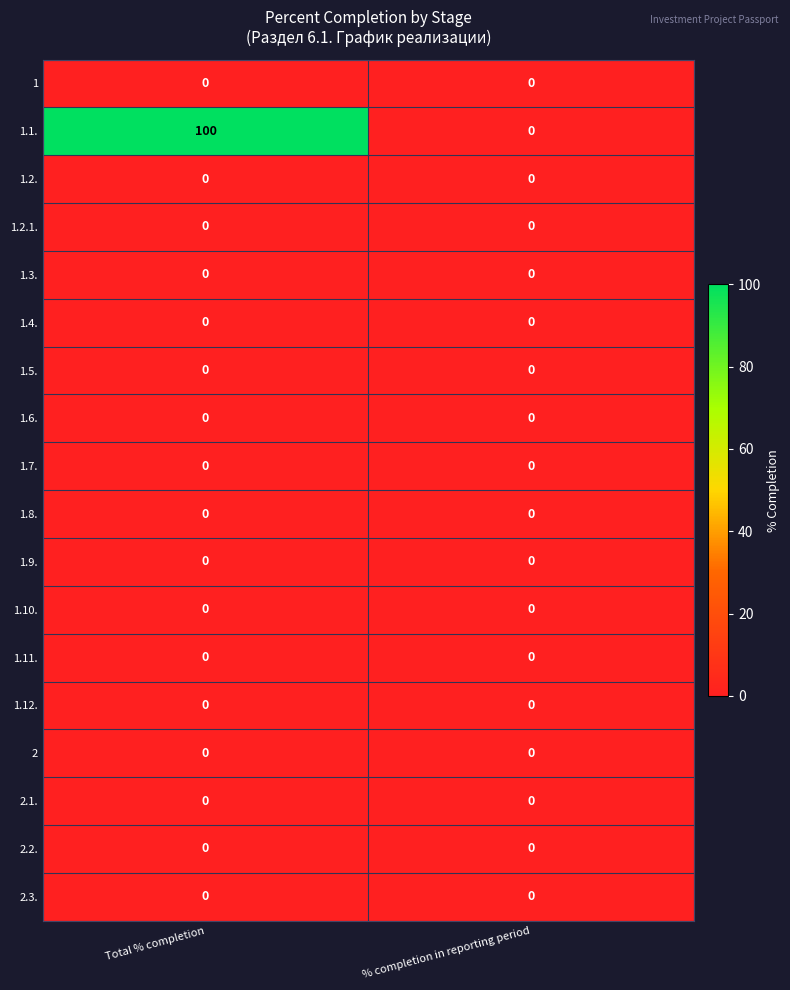

At how many categories does at least one series exceed 51?

1